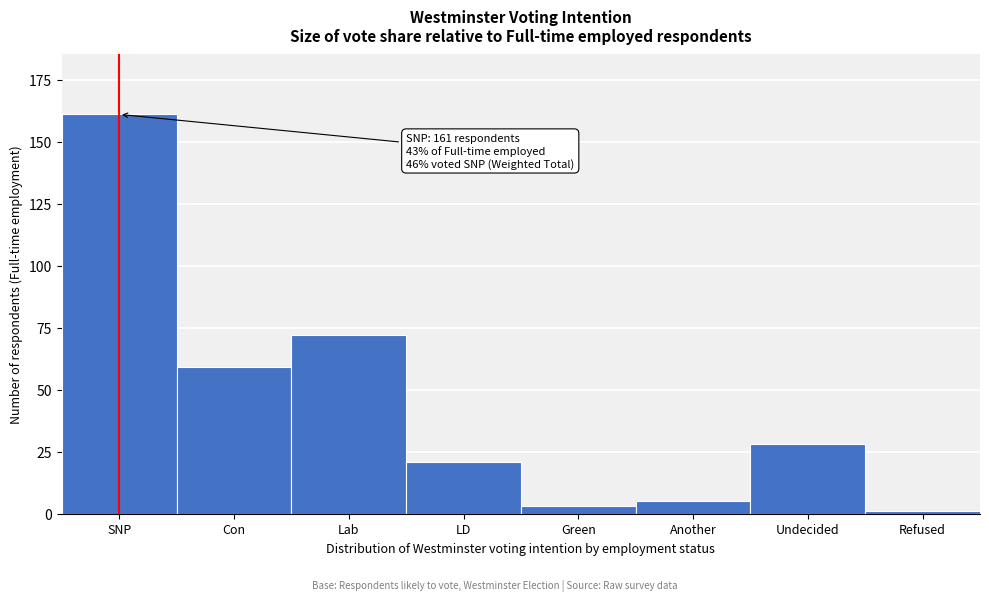

Reading left to right, list all the values displayed in this chart.

161	59	72	21	3	5	28	1